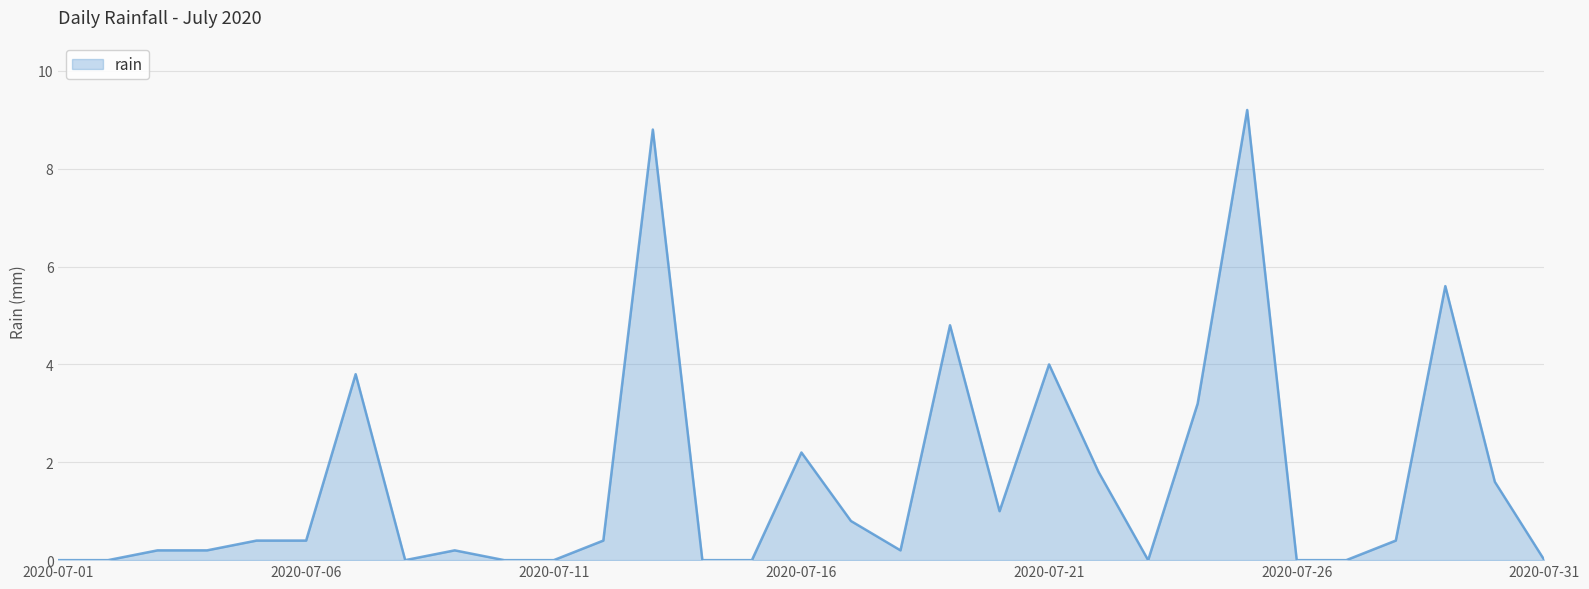

What is the difference between the maximum and minimum values?

9.2